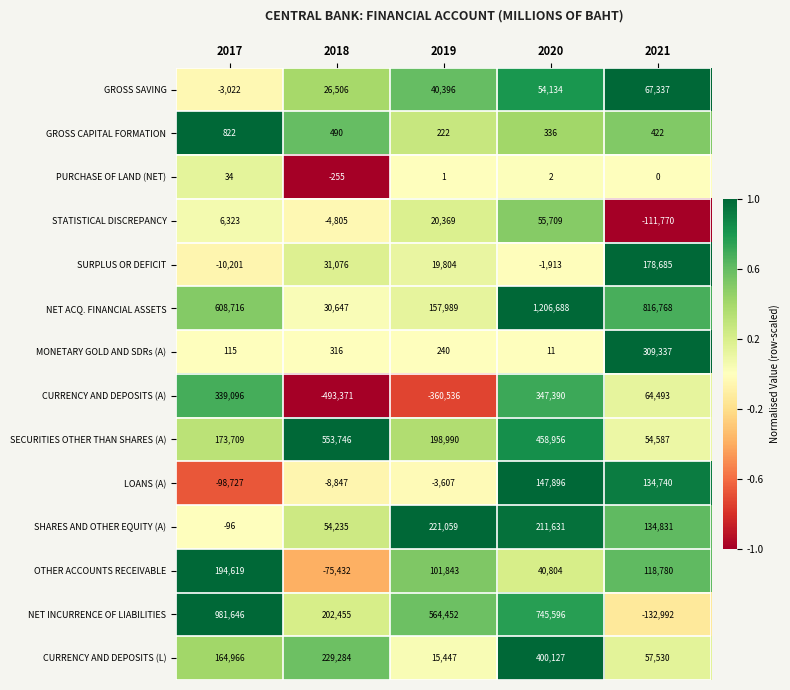

What is the difference between the maximum and minimum values in the MONETARY GOLD AND SDRs (A) series?

309326